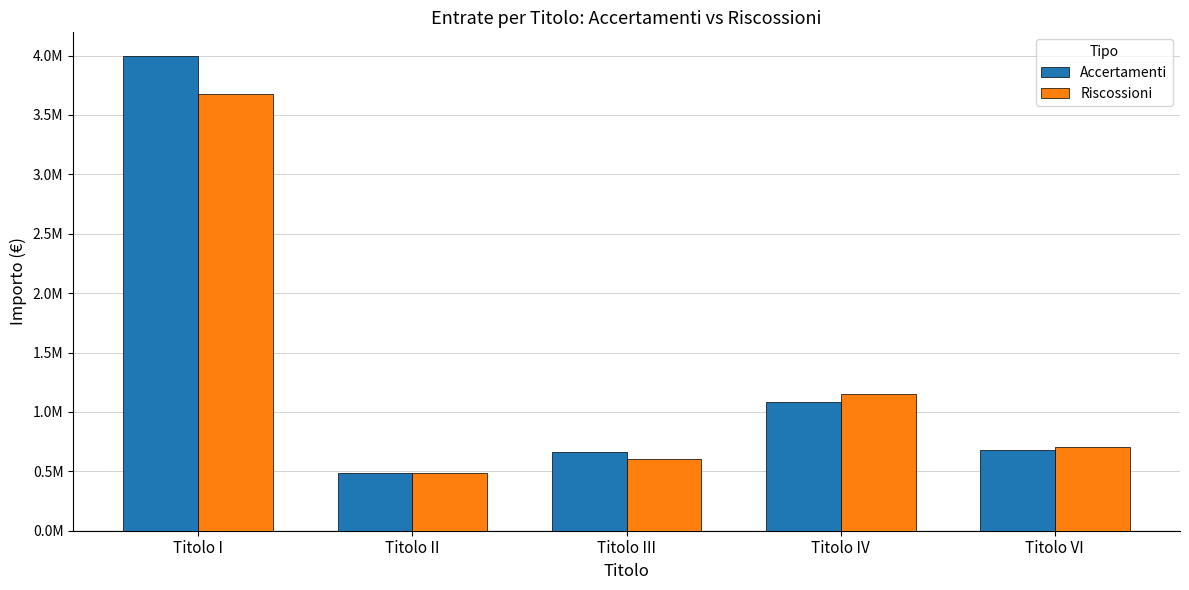

Are the bars grouped side by side (vs. stacked)?

Yes